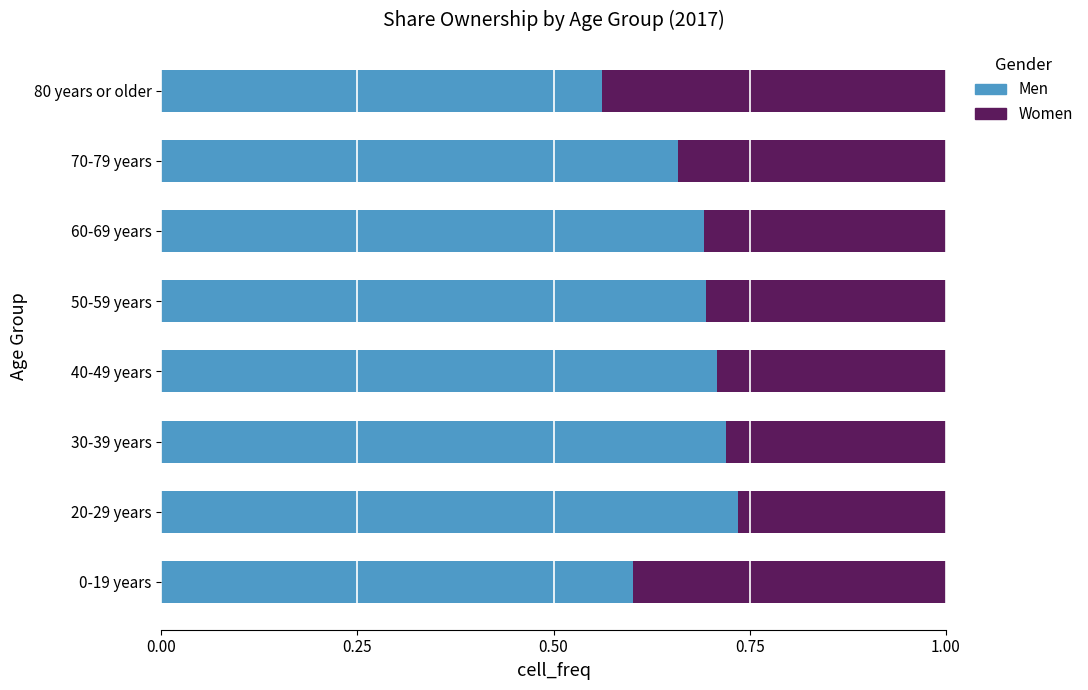

How many Men values are between 0 and 1?

8